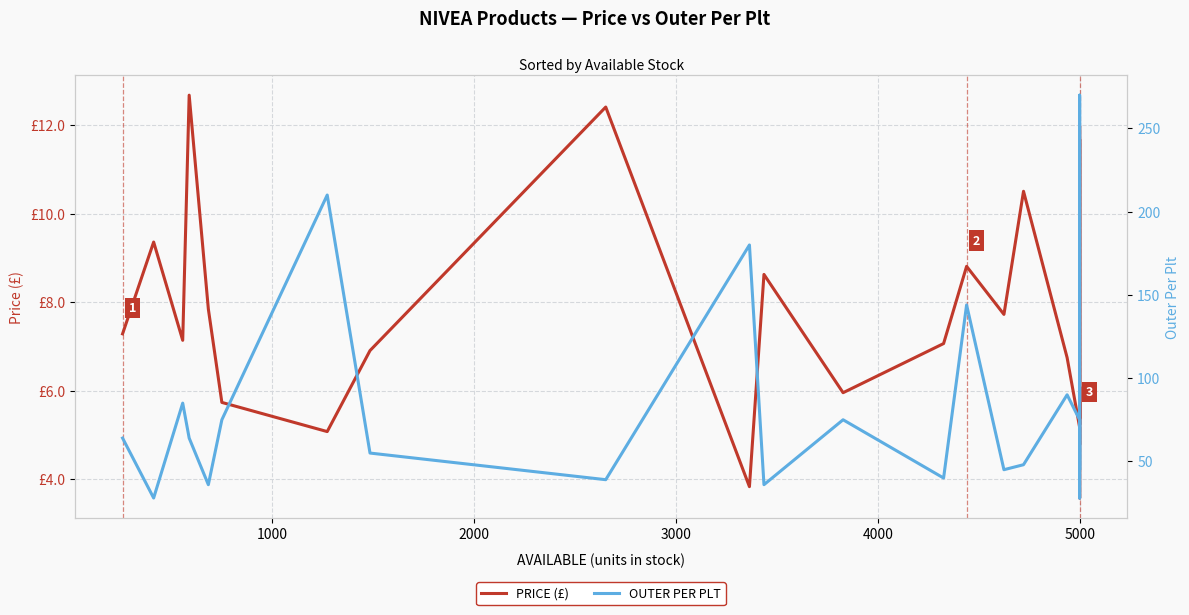

True or false: OUTER PER PLT and PRICE (£) intersect in this chart.

False